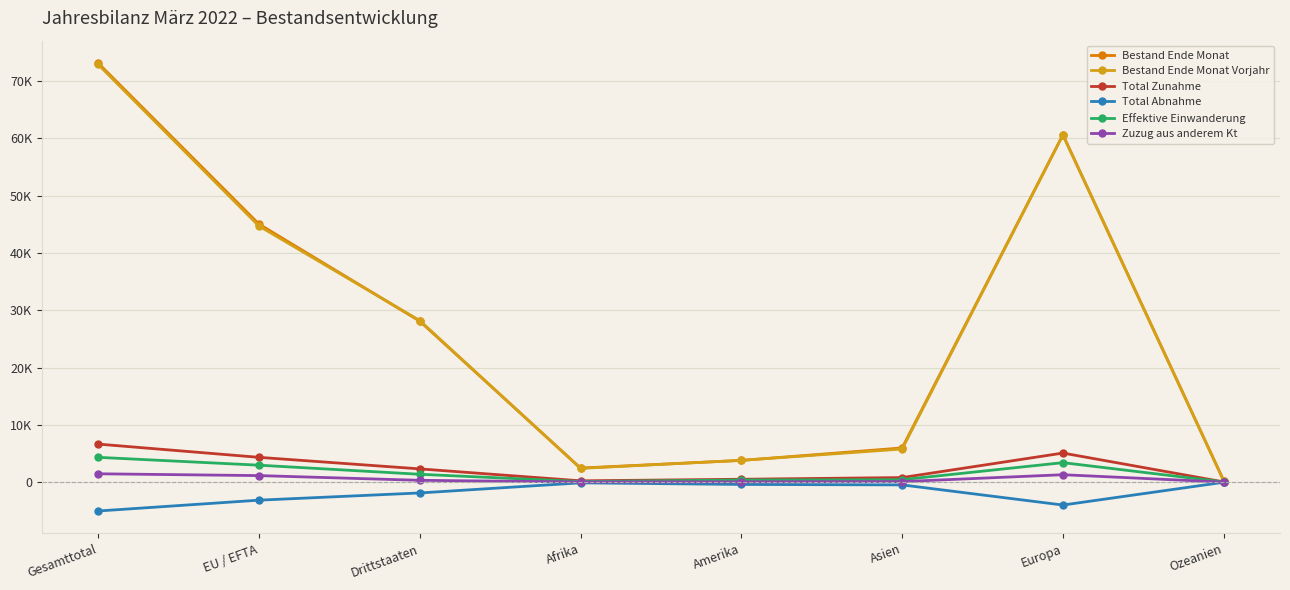

True or false: Zuzug aus anderem Kt and Bestand Ende Monat intersect in this chart.

False